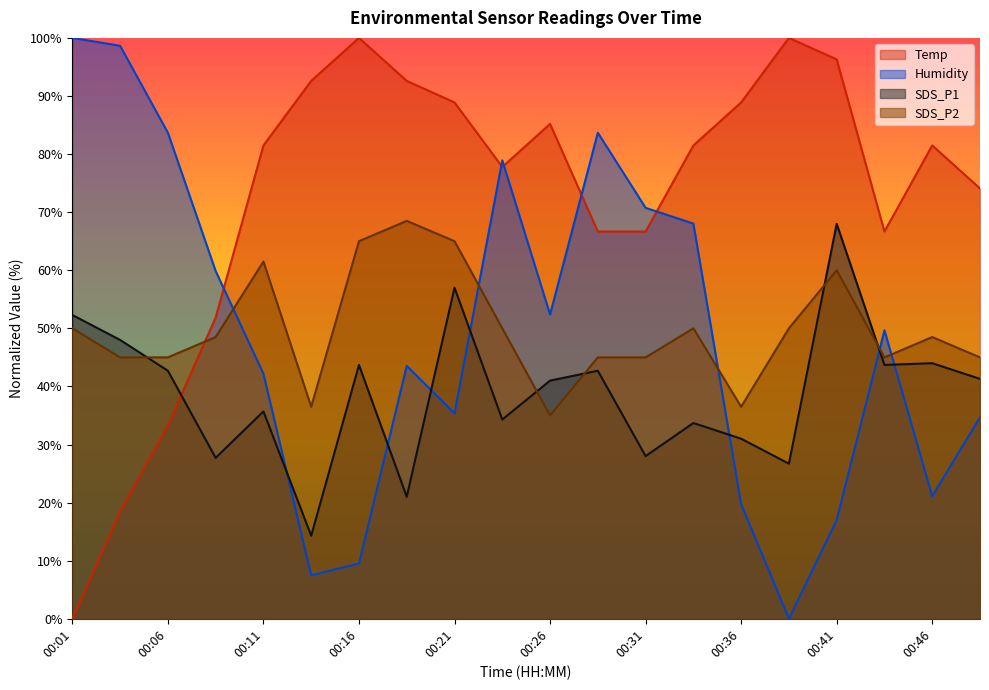

How many intersections are there between SDS_P1 and SDS_P2?

5